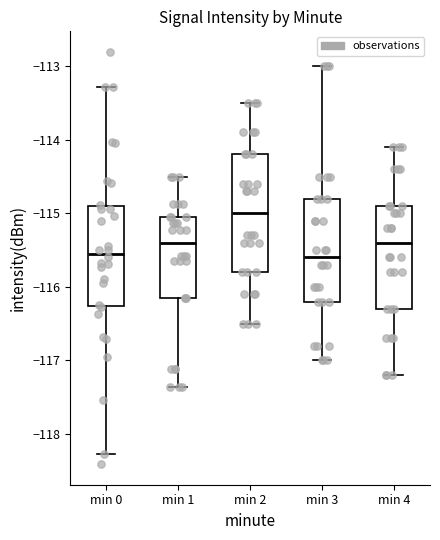

Reading left to right, transcribe this box plot: for each box, give where its median line is, the range the box spans, and where its two whiskers end, as read against the y-axis. The values are not printed on the chart, so give them approximately, as read against the axis.

min 0: median -115.5, box -116.3 to -114.9, whiskers -118.3 to -113.3
min 1: median -115.4, box -116.1 to -115.1, whiskers -117.4 to -114.5
min 2: median -115.0, box -115.8 to -114.2, whiskers -116.5 to -113.5
min 3: median -115.6, box -116.2 to -114.8, whiskers -117.0 to -113.0
min 4: median -115.4, box -116.3 to -114.9, whiskers -117.2 to -114.1